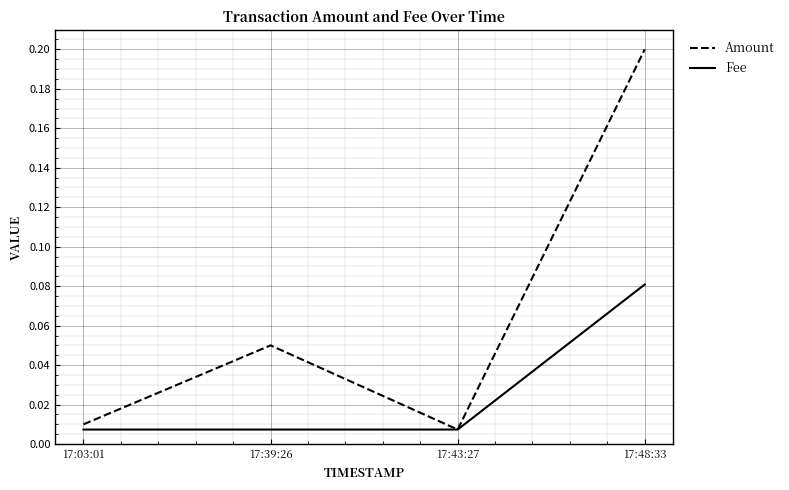

The Amount series shows 0.1 at 17:48:33. True or false?

False